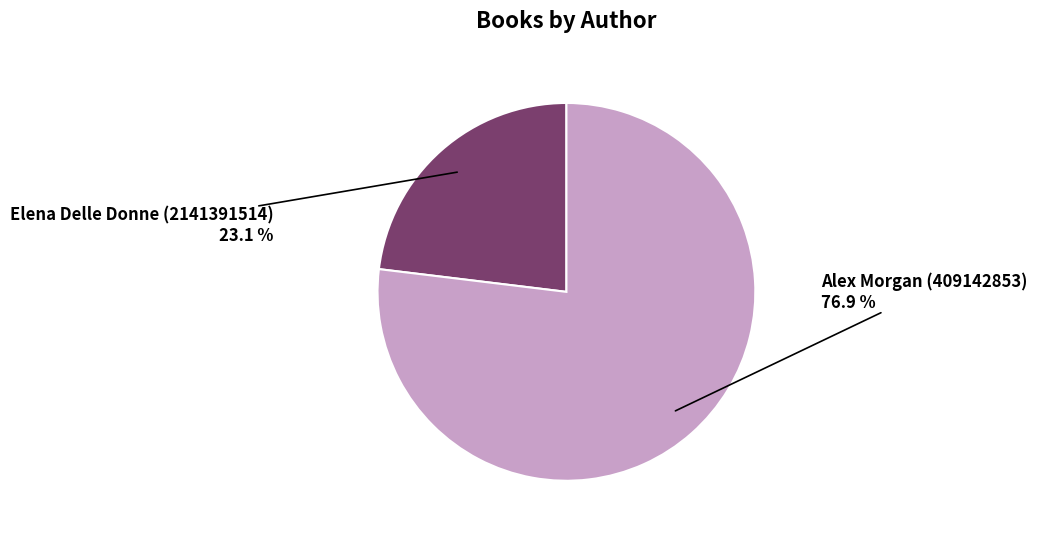

What is the ratio of the value at Alex Morgan (409142853) to the value at Elena Delle Donne (2141391514)?

3.3